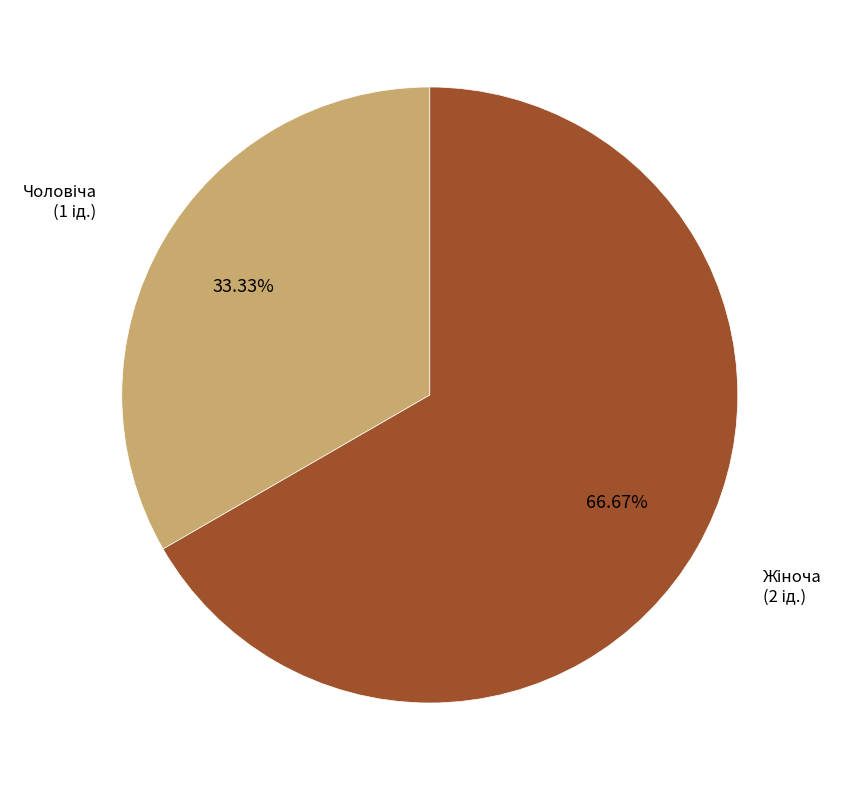

Count the number of slices in the pie.

2